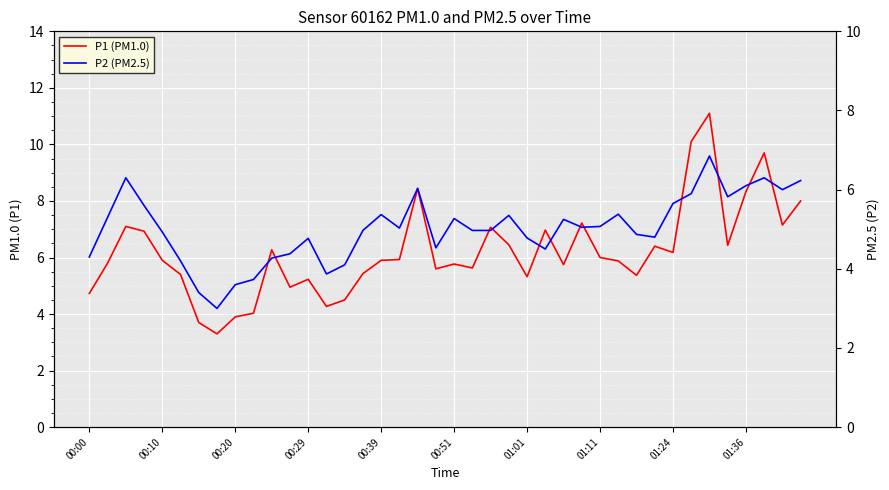

What are all the series names shown in the legend?

P1 (PM1.0), P2 (PM2.5)